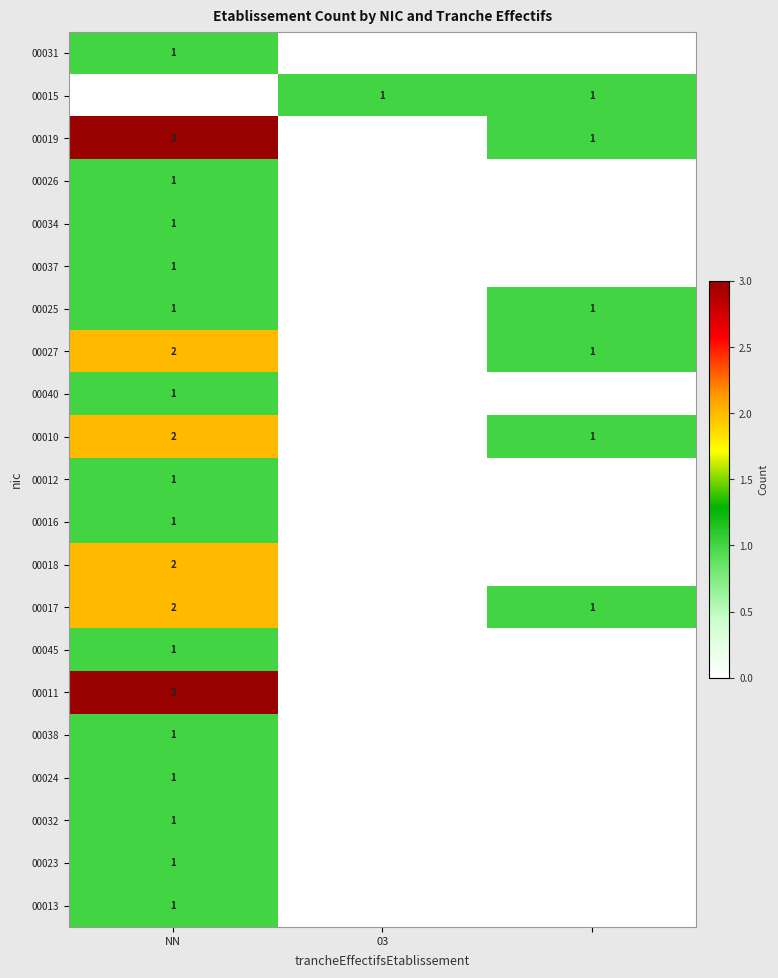

The value of 00017 at NN is 1. True or false?

False